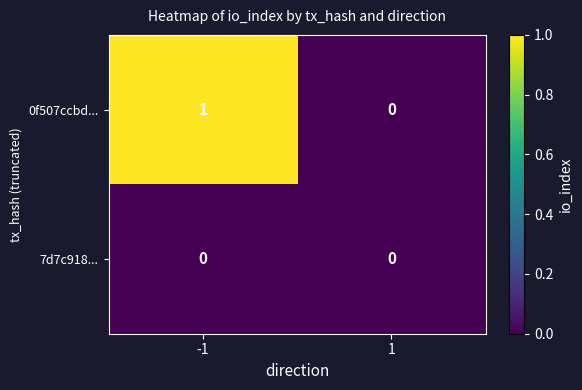

Reading left to right, list all the values displayed in this chart.

0f507ccbd...: 1	0
7d7c918...: 0	0